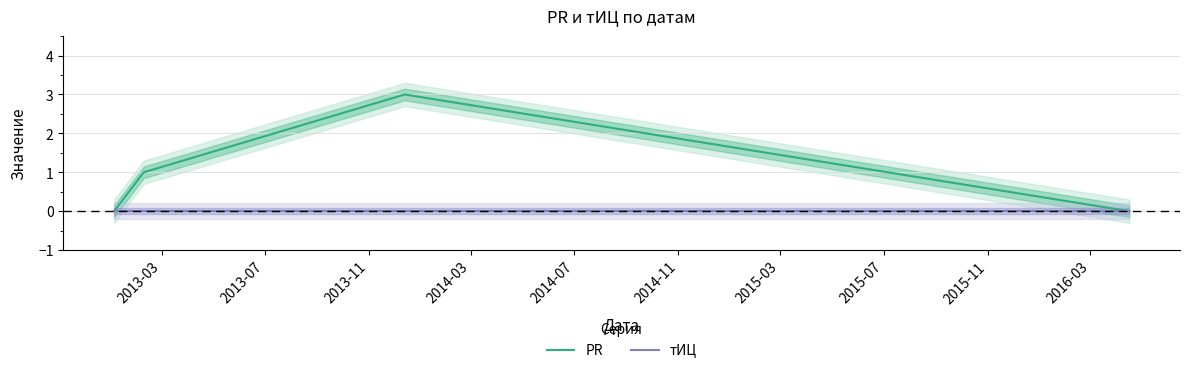

At how many categories does at least one series exceed 2?

1